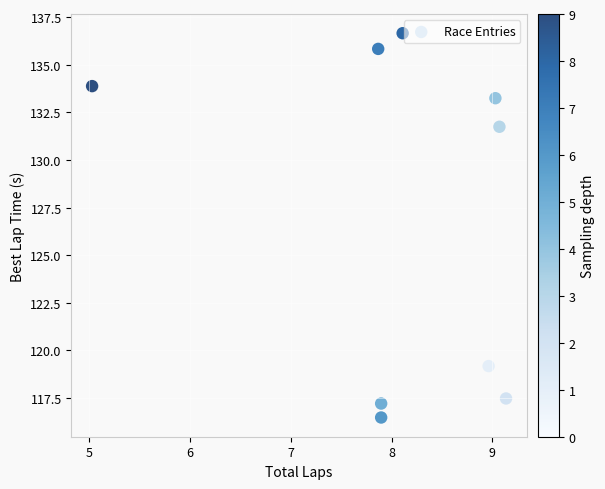

What Y value in the scatter plot is closest to 126?

131.7